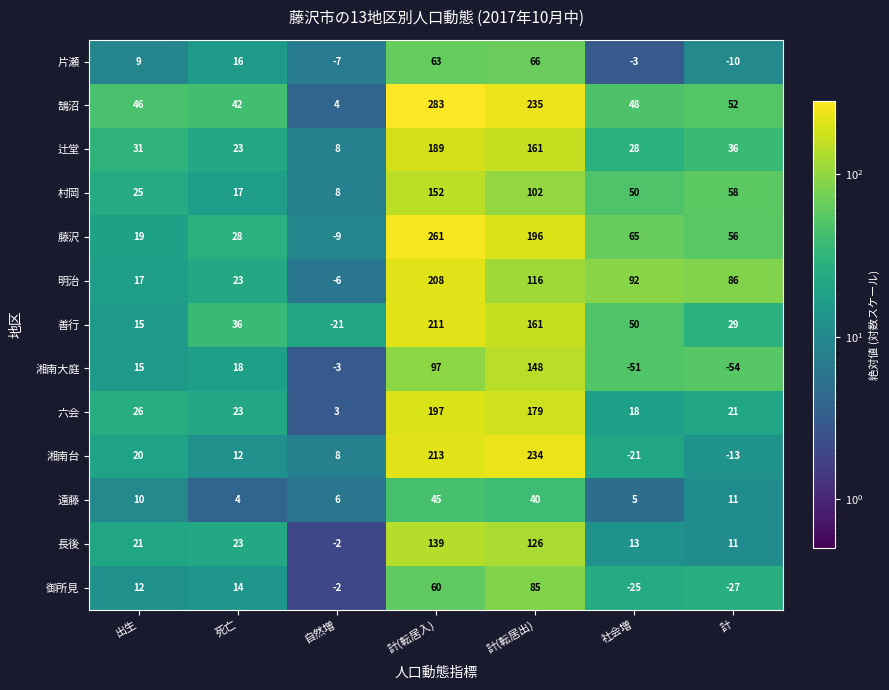

At which label does 湘南台 first exceed 12?

出生